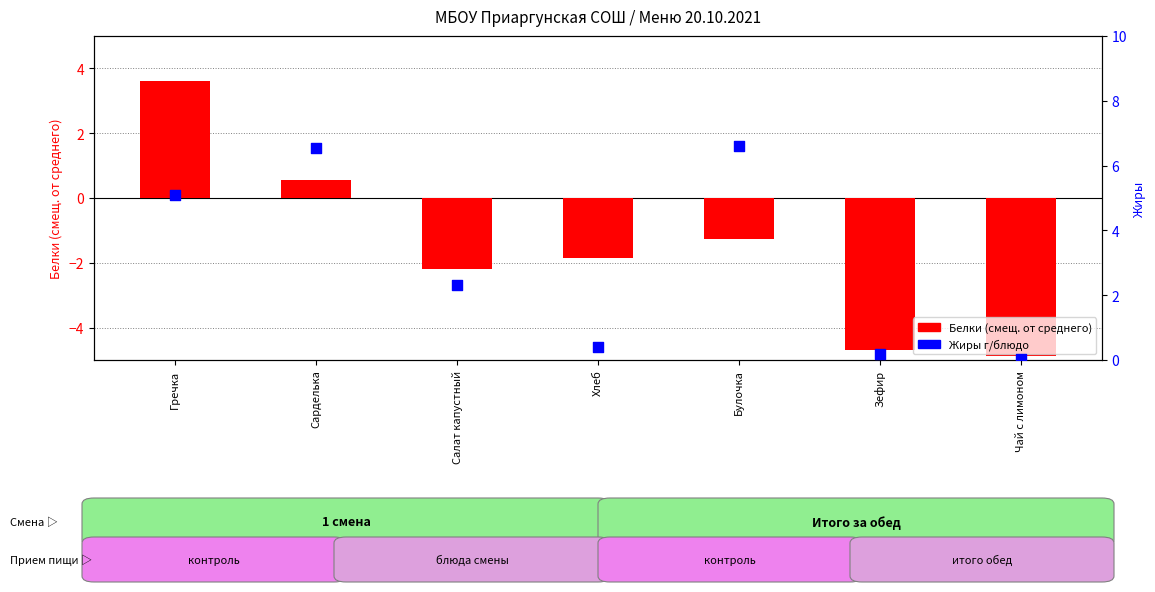

Which series contains the highest Y value?

Жиры